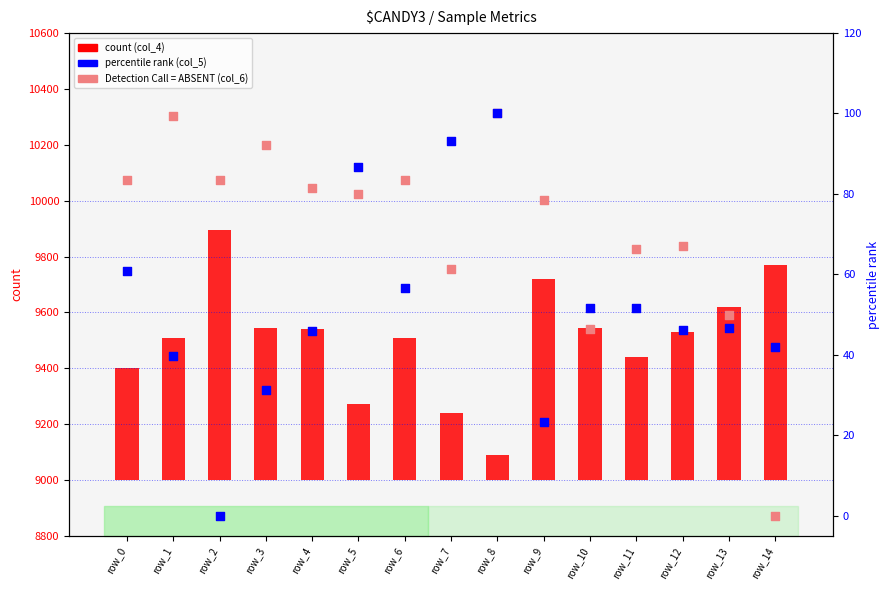

Which series has the largest total across all categories?

count (col_4)